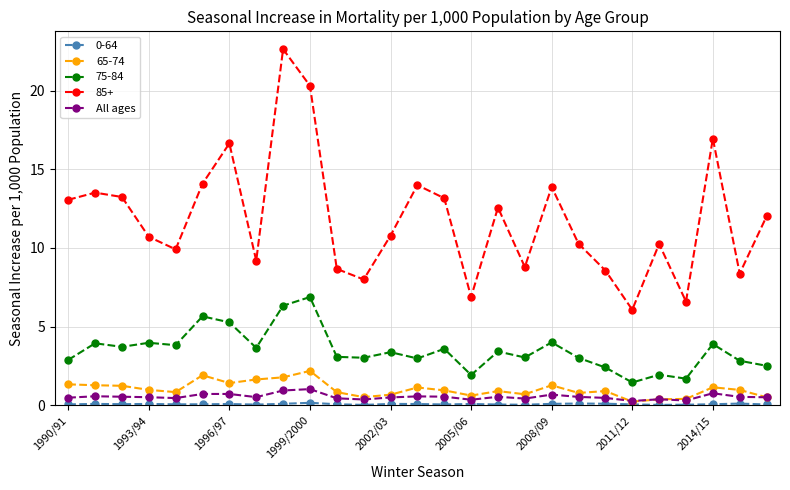

What is the maximum value shown in the chart?

22.6